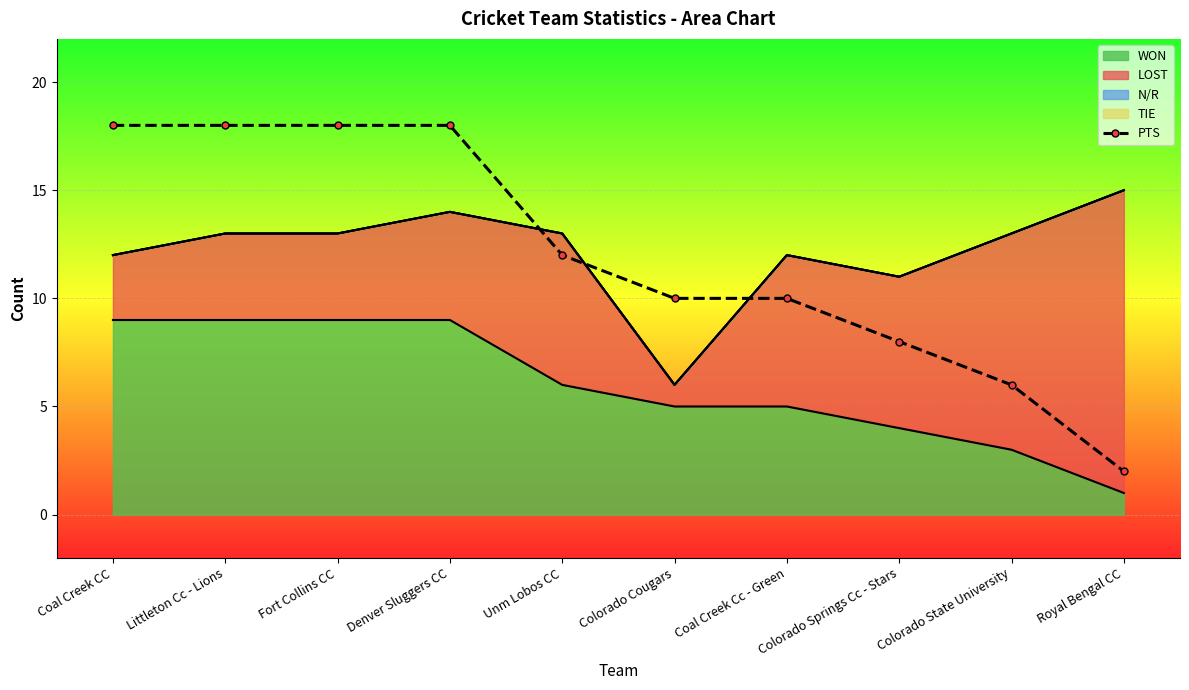

What is the average value?

12